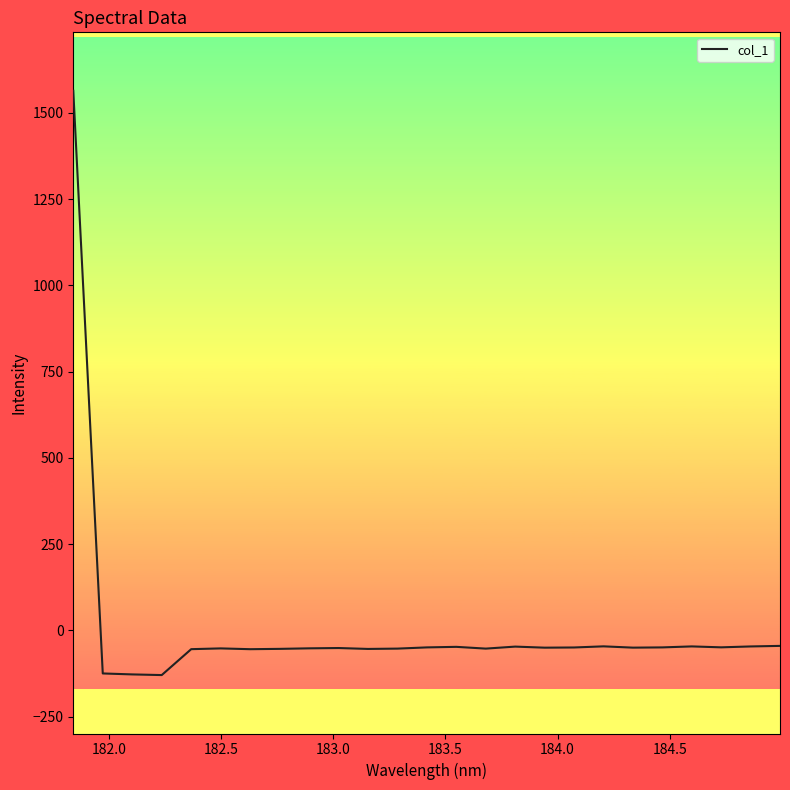

What is the difference between the maximum and minimum values?

1693.7